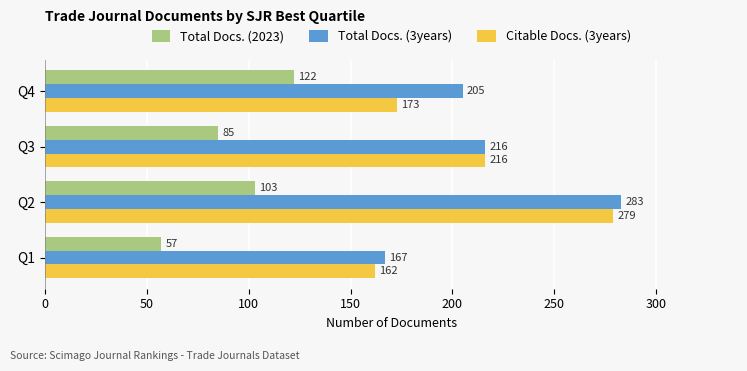

Rank the categories by Citable Docs. (3years) value from highest to lowest.

Q2, Q3, Q4, Q1